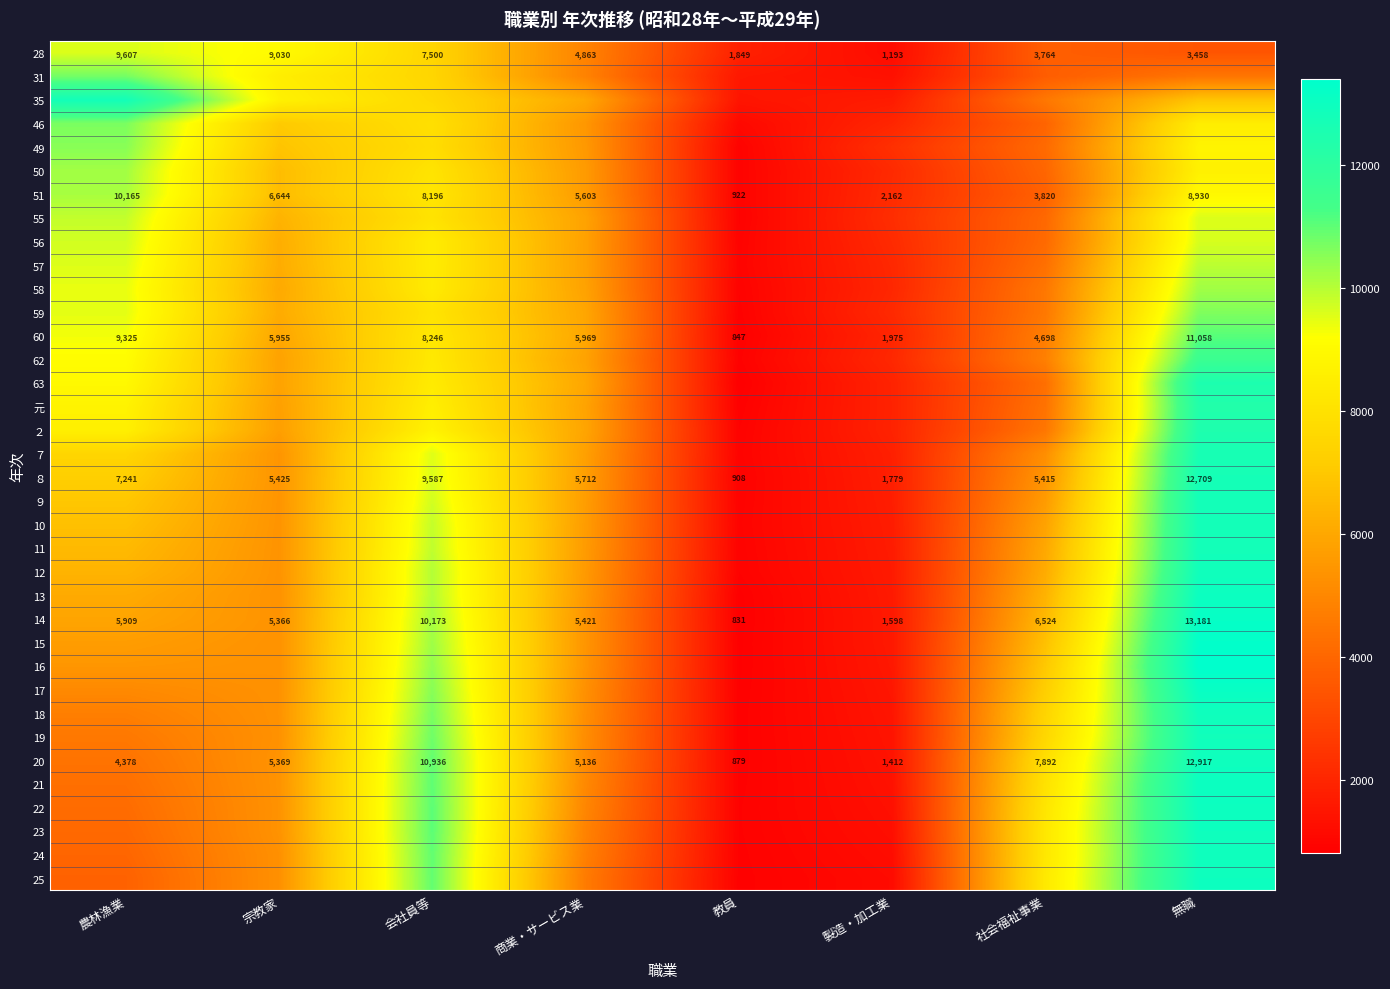

What is the maximum value for 20?

12917